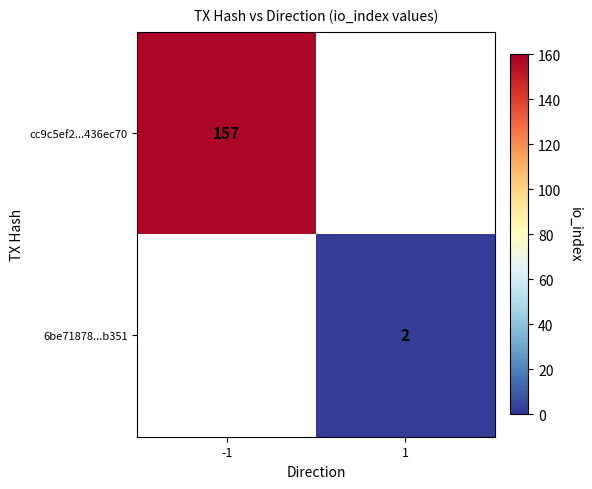

Is the value of 6be71878...b351 at 1 greater than the value of cc9c5ef2...436ec70 at -1?

No